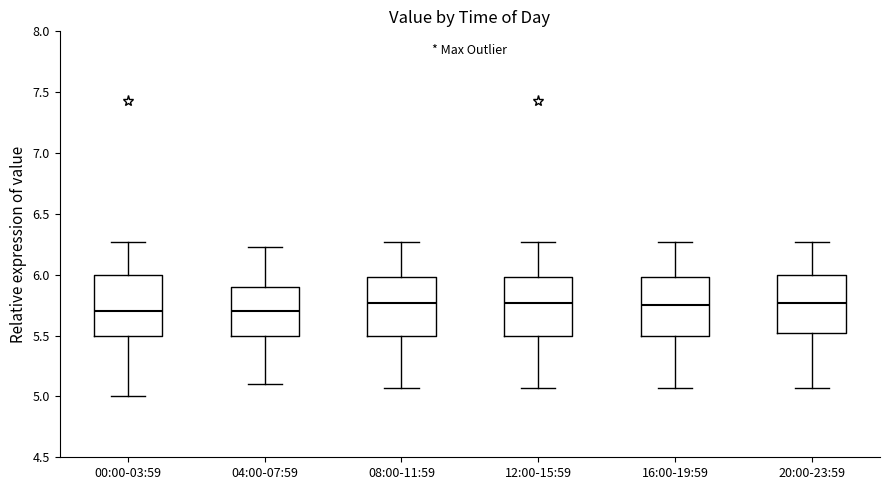

Reading left to right, read every box against the y-axis: the position of its median line, the range the box covers, and the ends of its whiskers. The values are not printed on the chart, so give them approximately, as read against the axis.

00:00-03:59: median 5.70, box 5.50 to 6.00, whiskers 5.00 to 6.25
04:00-07:59: median 5.70, box 5.50 to 5.90, whiskers 5.10 to 6.25
08:00-11:59: median 5.75, box 5.50 to 6.00, whiskers 5.05 to 6.25
12:00-15:59: median 5.75, box 5.50 to 6.00, whiskers 5.05 to 6.25
16:00-19:59: median 5.75, box 5.50 to 6.00, whiskers 5.05 to 6.25
20:00-23:59: median 5.75, box 5.50 to 6.00, whiskers 5.05 to 6.25